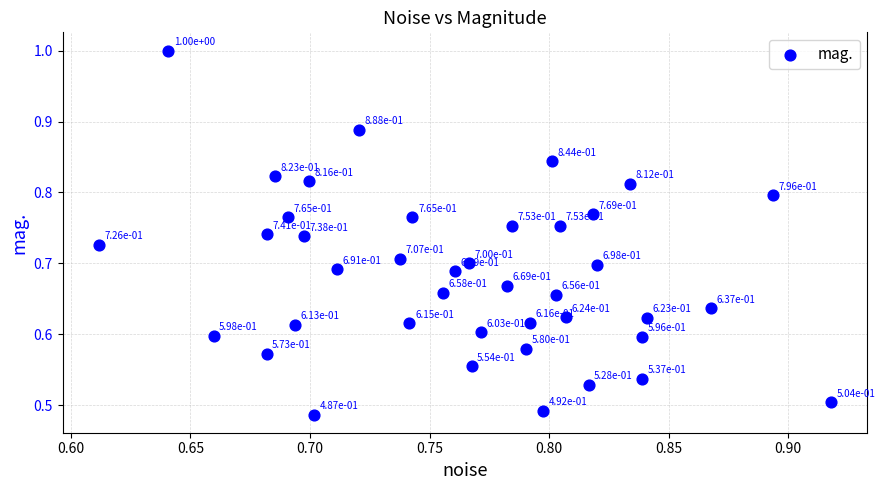

What is the range of X values (max minus min)?

0.3